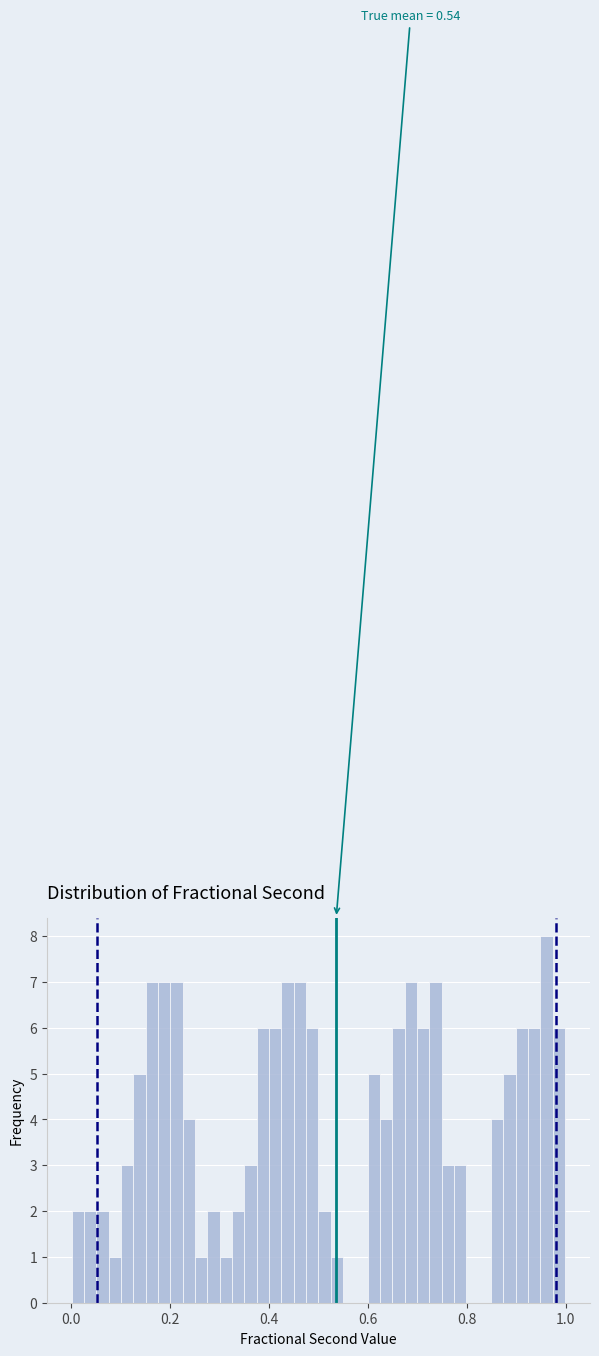

Around what value on the x-axis is the tallest bar? Give the approximate position of its centre, as read against the axis.

0.96